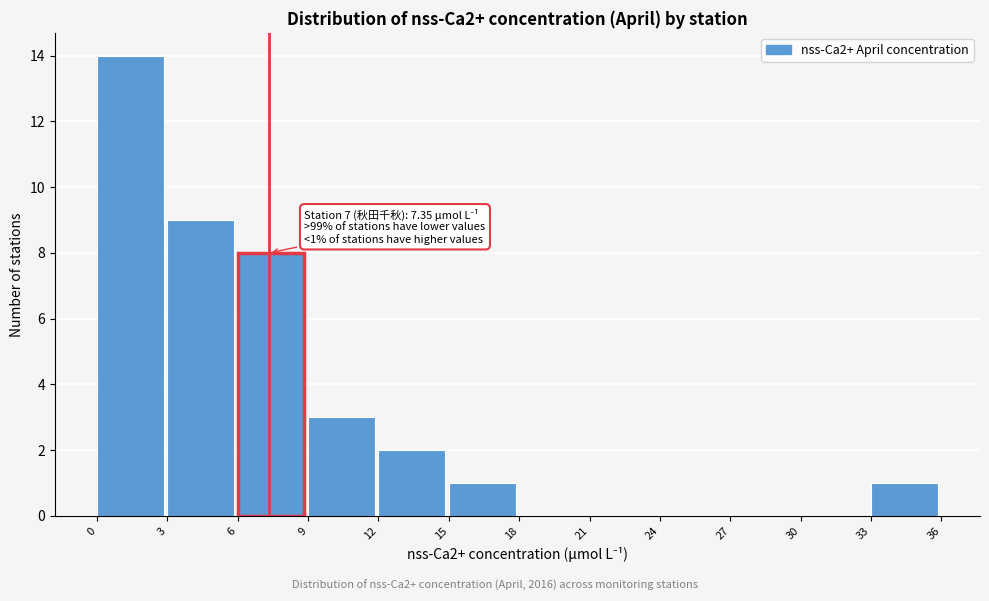

Over which range of the x-axis is the bar tallest?

0 to 3